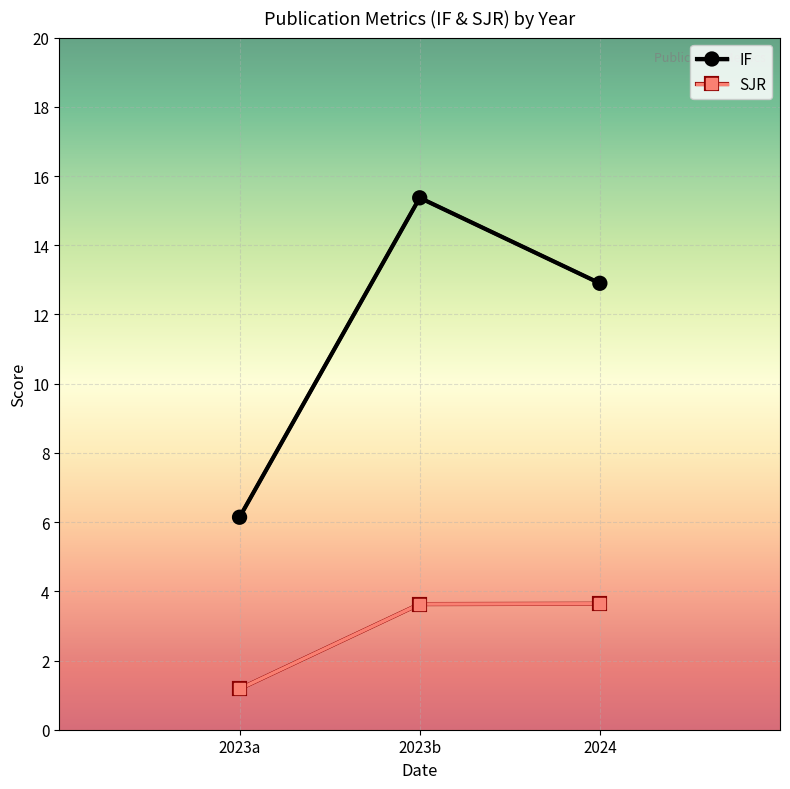

The IF series shows 15.4 at 2023b. True or false?

True